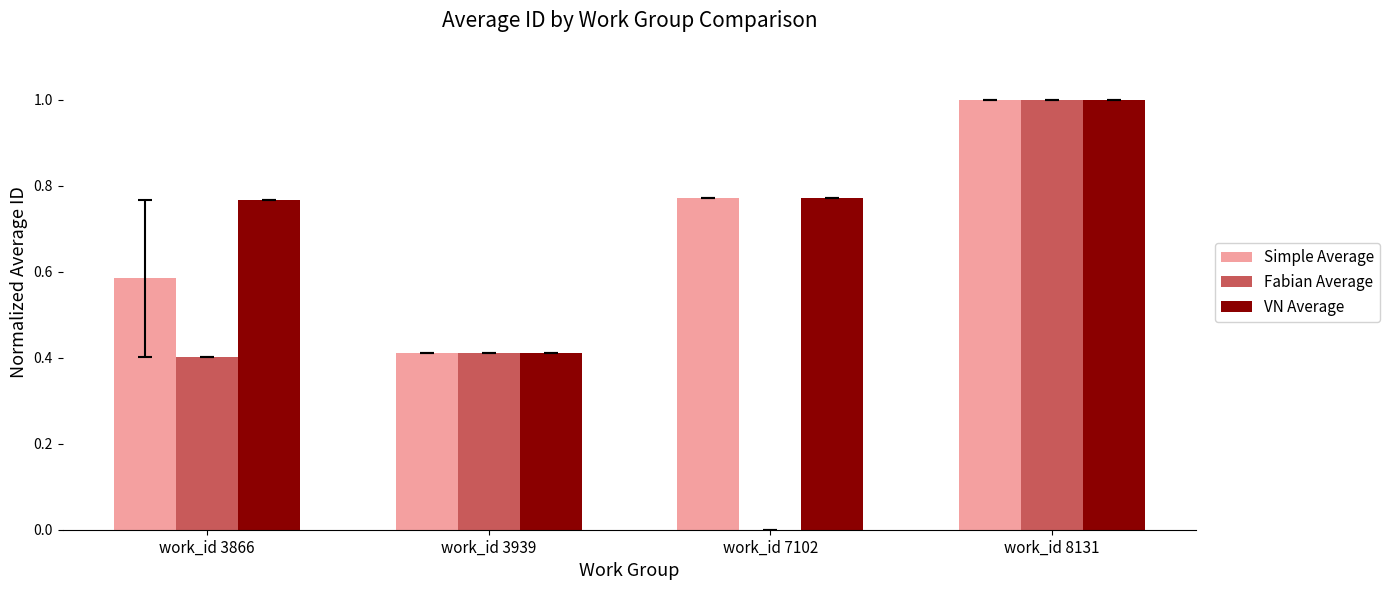

The value of VN Average at work_id 3939 is 0.4. True or false?

True